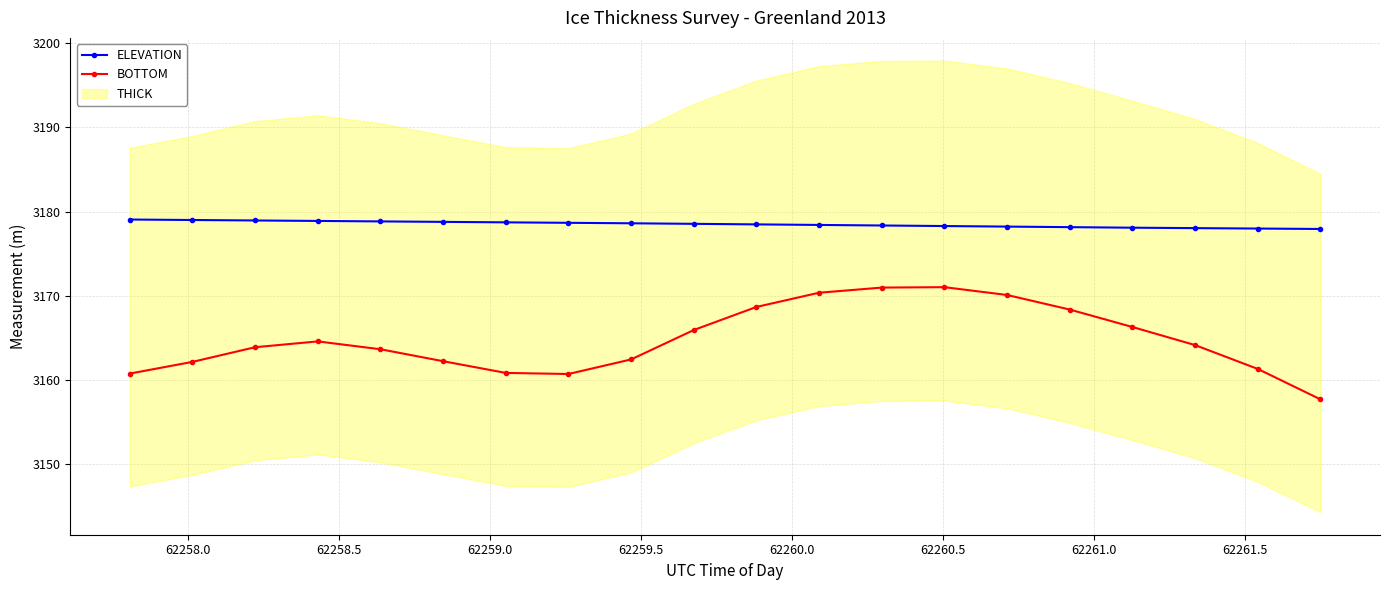

True or false: BOTTOM has more than 1 interior local peaks.

True